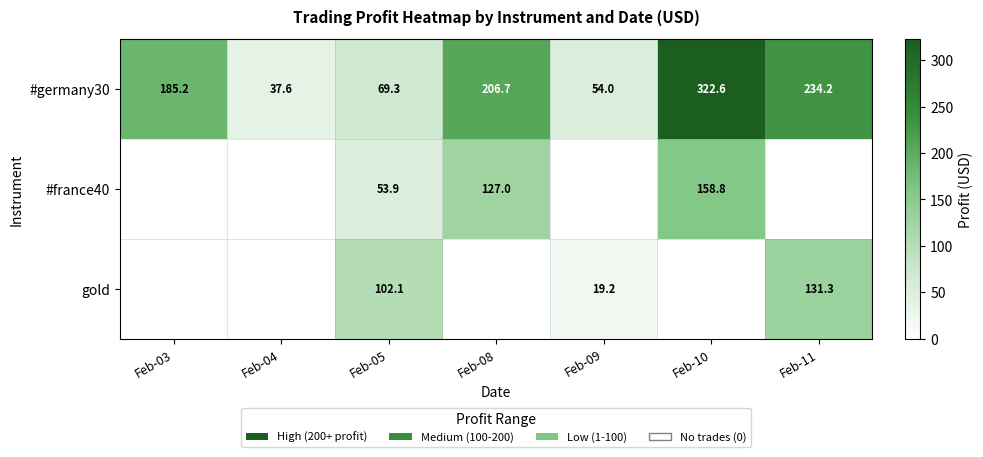

Rank the categories by #germany30 value from highest to lowest.

Feb-10, Feb-11, Feb-08, Feb-03, Feb-05, Feb-09, Feb-04